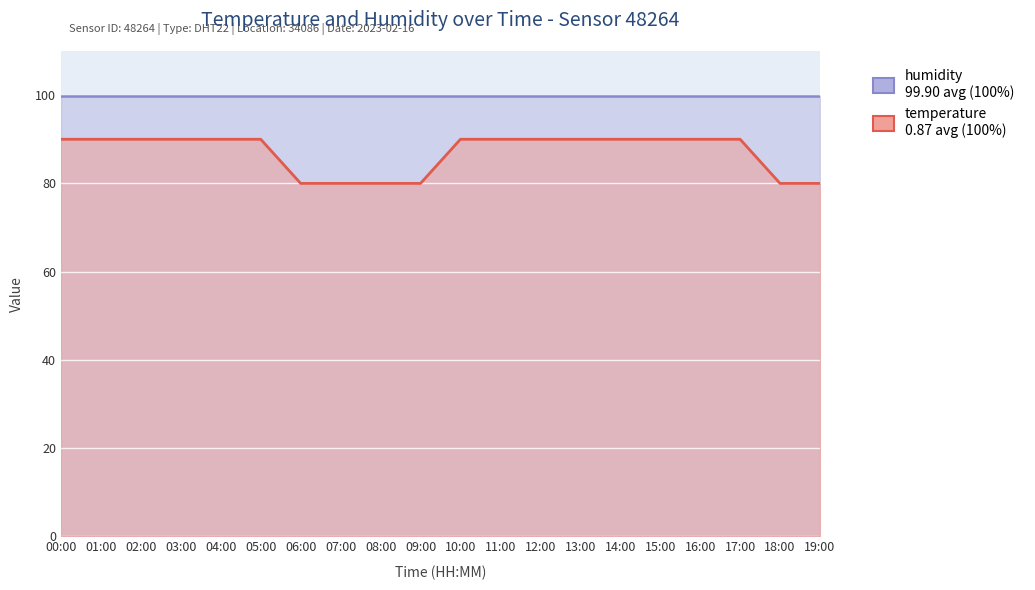

True or false: the data shows 90 at 01:00.

True